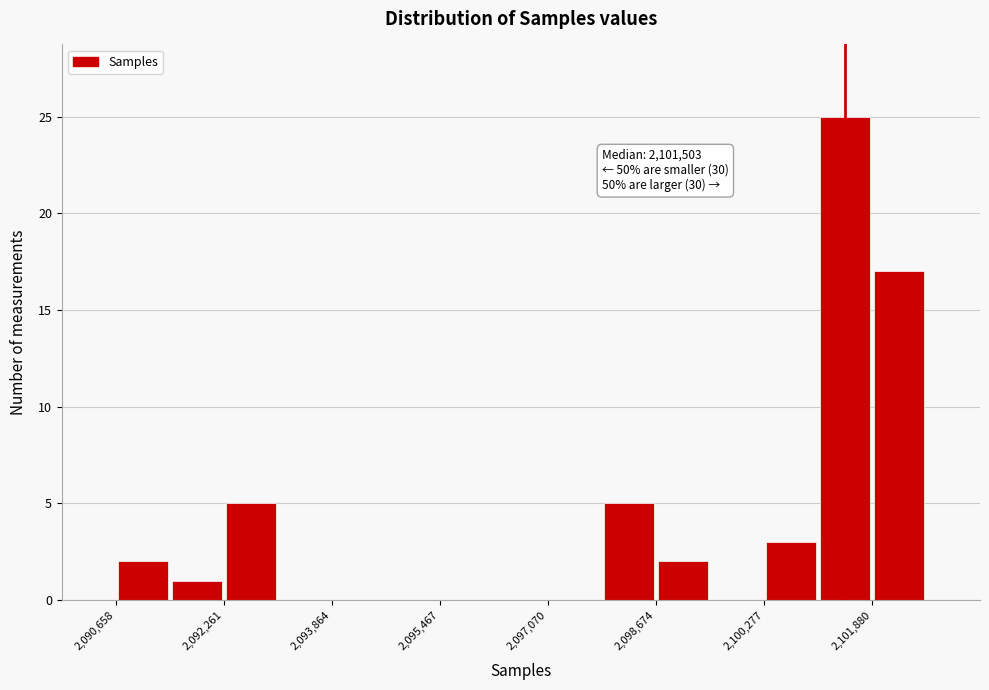

Which range on the x-axis has the tallest bar?

2101000 to 2101800